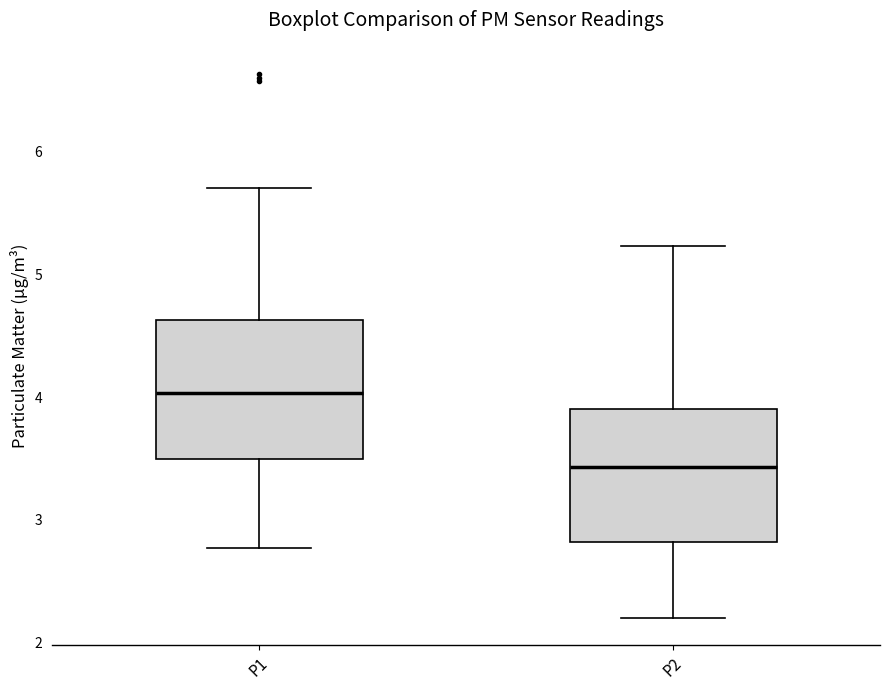

Reading left to right, read every box against the y-axis: the position of its median line, the range the box covers, and the ends of its whiskers. The values are not printed on the chart, so give them approximately, as read against the axis.

P1: median 4.0, box 3.5 to 4.6, whiskers 2.8 to 5.7
P2: median 3.4, box 2.8 to 3.9, whiskers 2.2 to 5.2